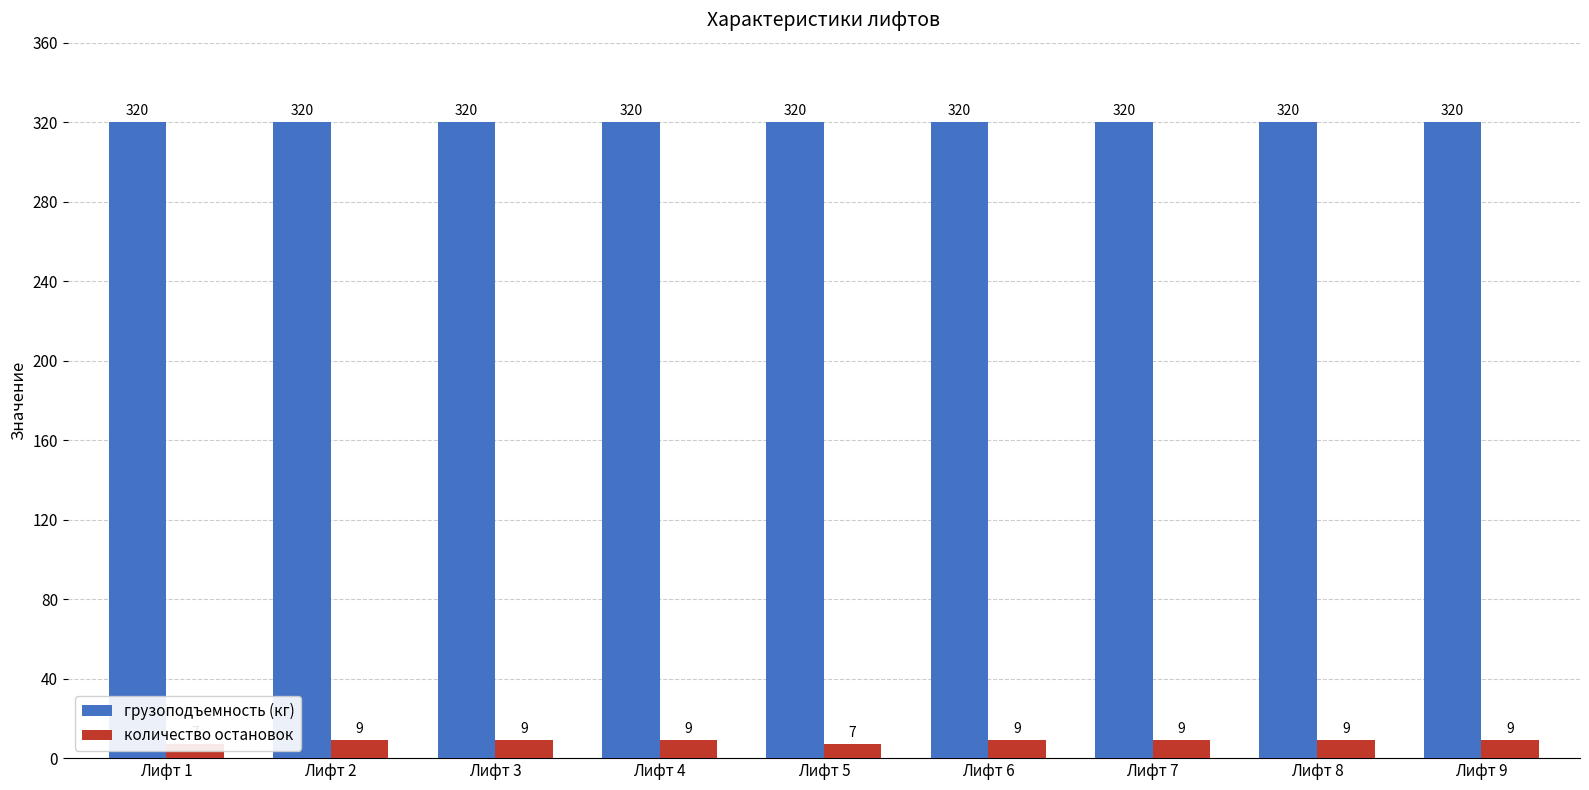

Rank the series at Лифт 3 from lowest to highest value.

количество остановок, грузоподъемность (кг)